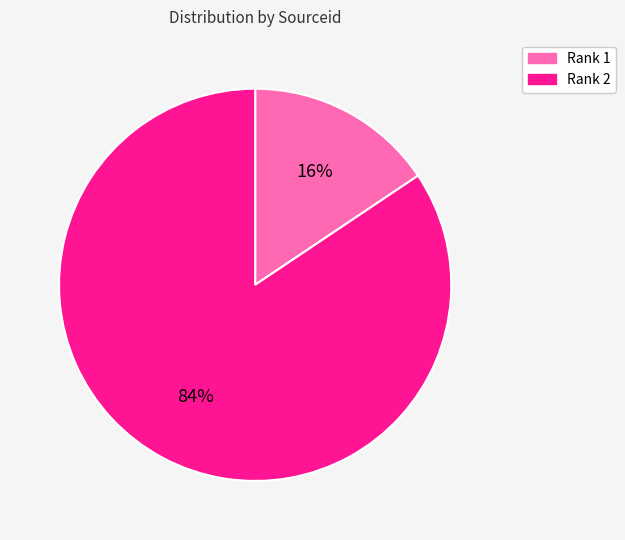

Between Rank 1 and Rank 2, which is larger?

Rank 2